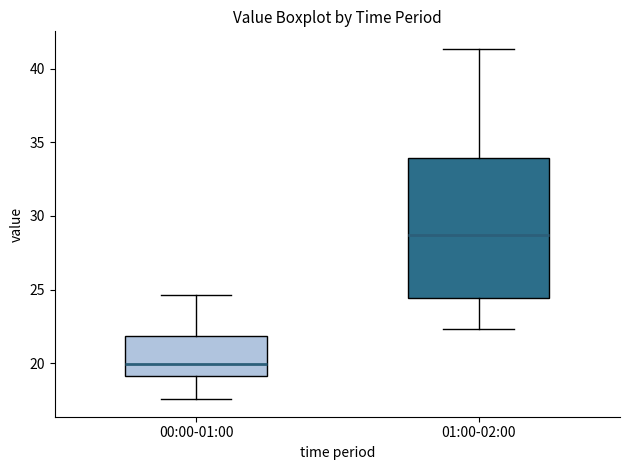

Where does the upper whisker of the box for 01:00-02:00 end on the y-axis? The values are not printed on the chart, so give them approximately, as read against the axis.

41.5